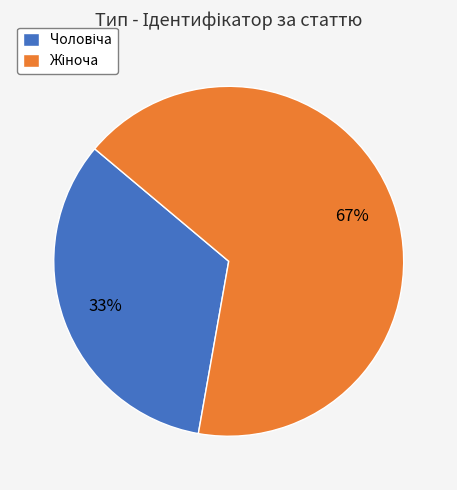

Does any single category account for the majority?

Yes